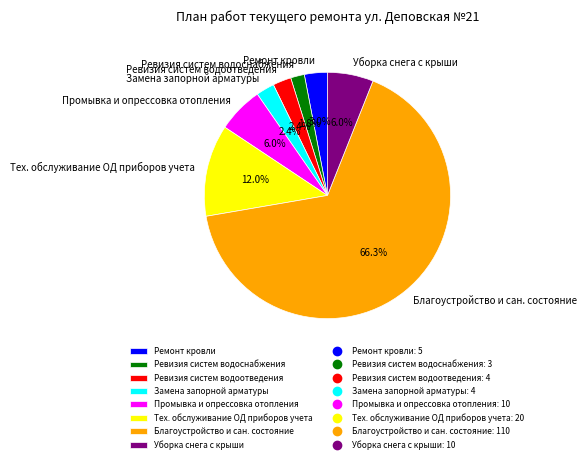

Between Уборка снега с крыши and Тех. обслуживание ОД приборов учета, which is larger?

Тех. обслуживание ОД приборов учета